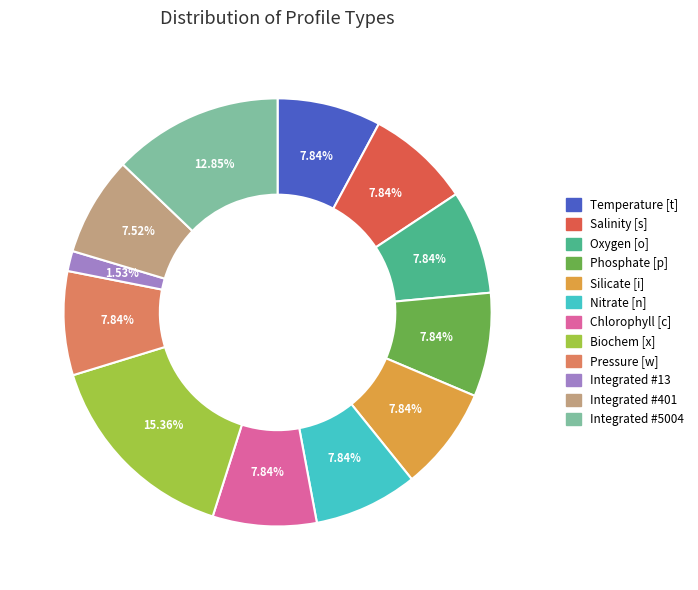

Does any single category account for the majority?

No